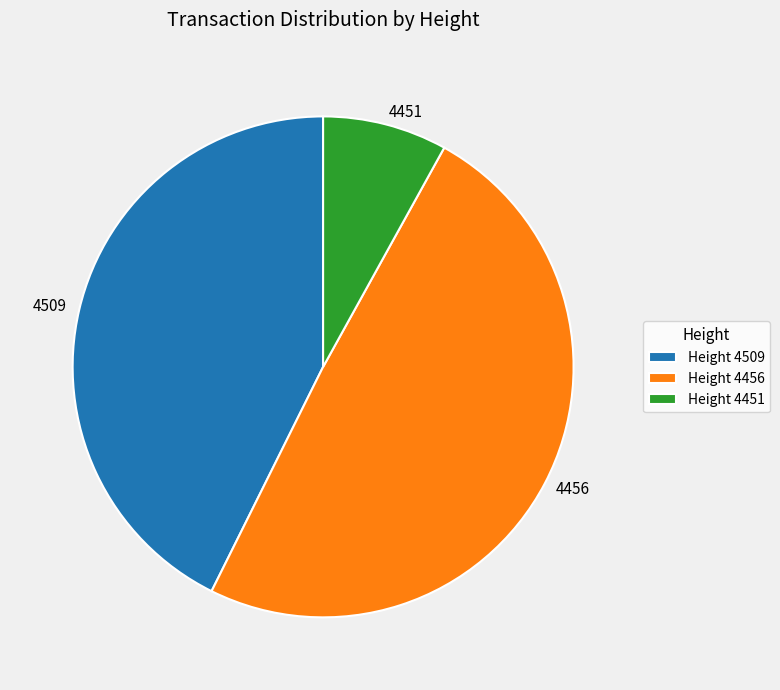

Which has a higher value, 4456 or 4451?

4456